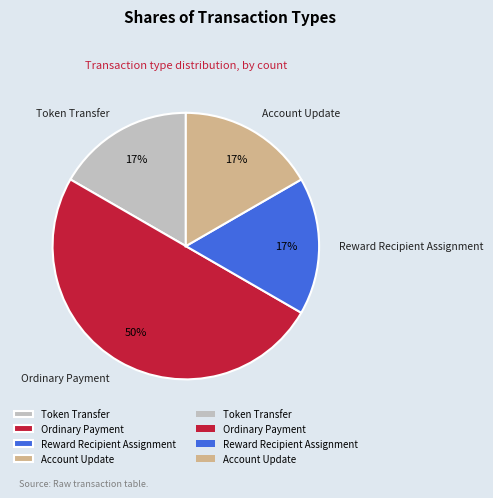

How many slices are in this pie chart?

4